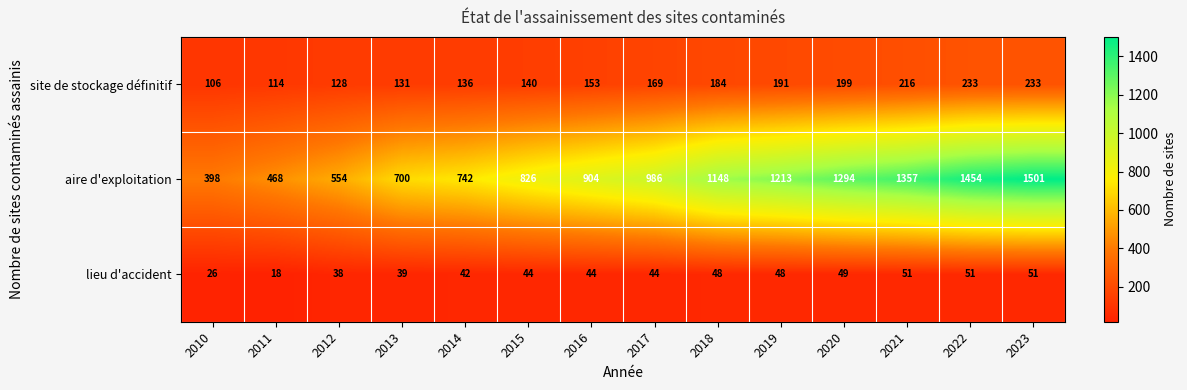

How many values in the site de stockage définitif series are below 169?

7